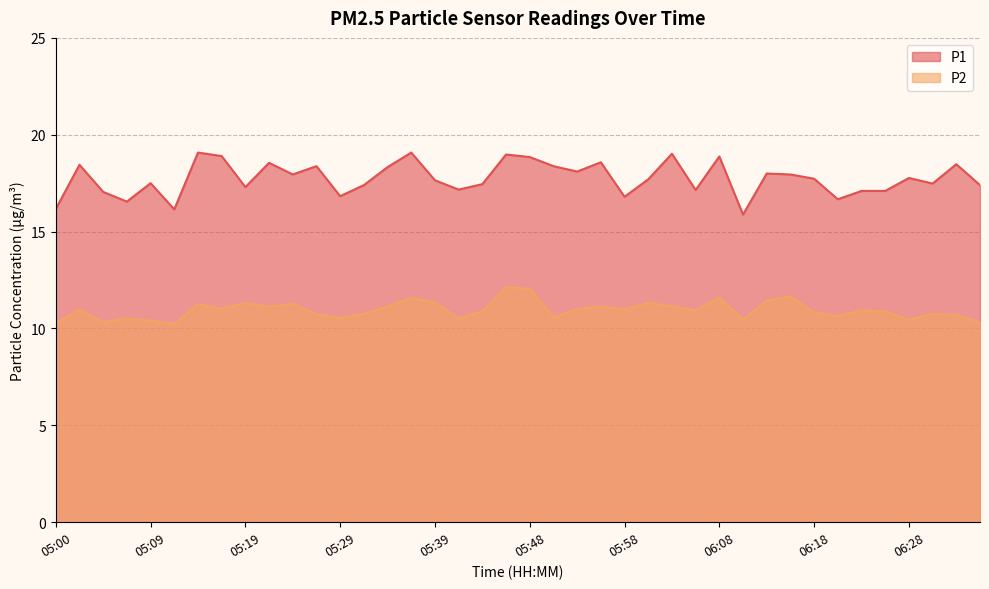

Rank the series by their average value, from lowest to highest.

P2, P1